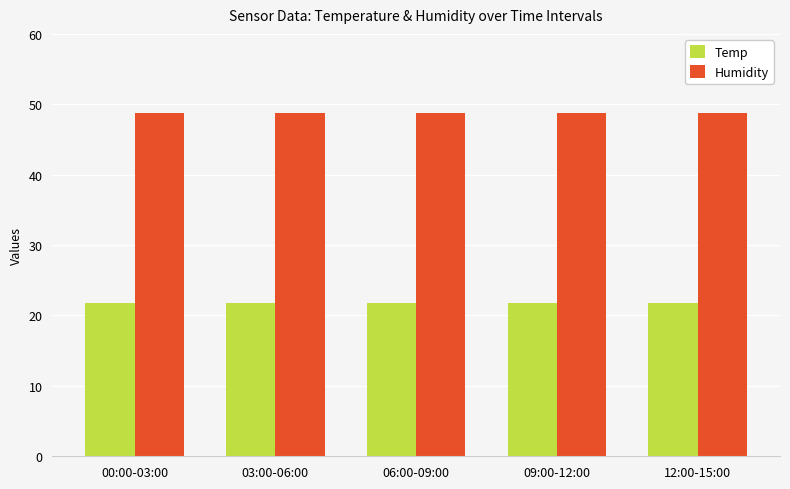

The value of Humidity at 06:00-09:00 is 26.2. True or false?

False